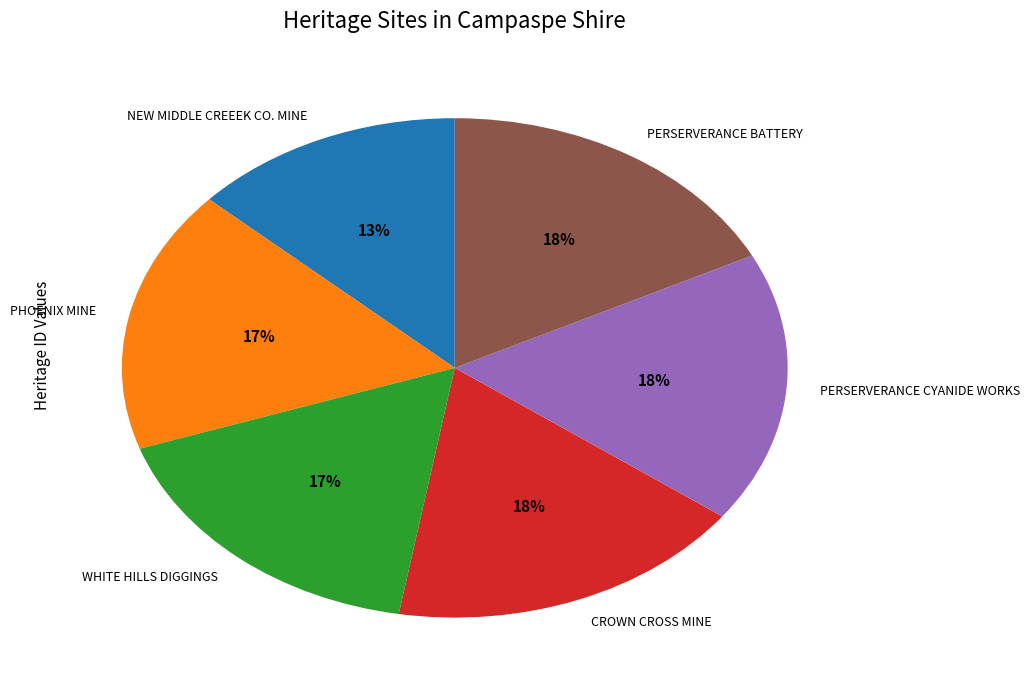

Which slice is the smallest?

NEW MIDDLE CREEEK CO. MINE